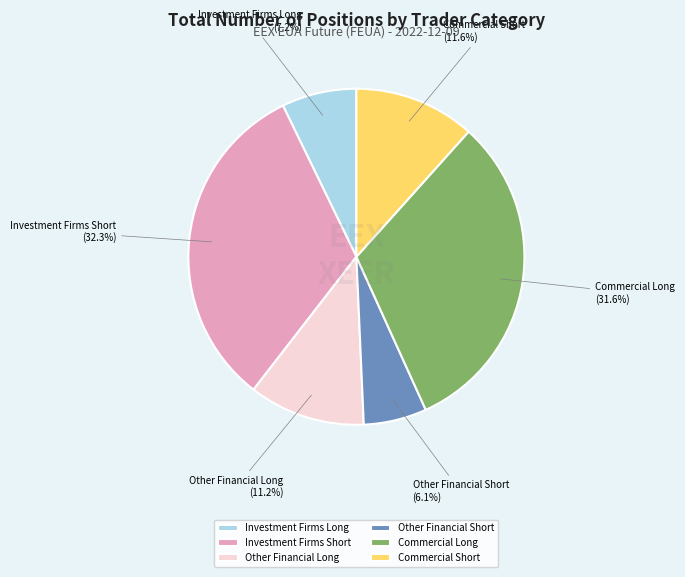

Which slice is the smallest?

Other Financial Short